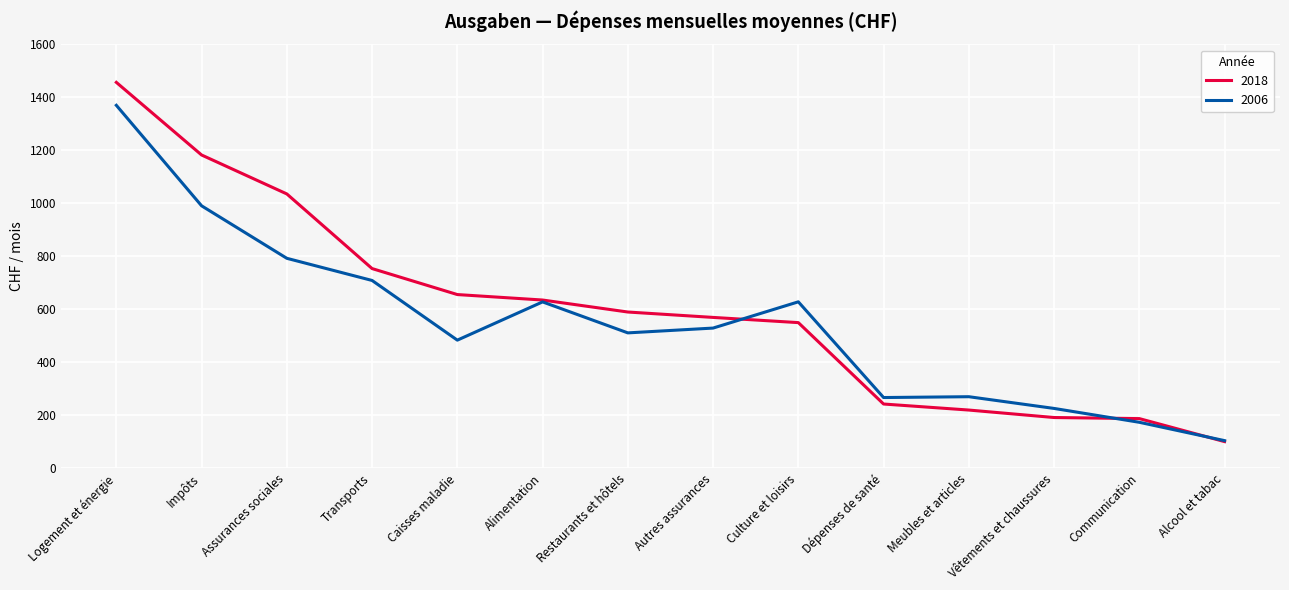

What is the spread (max minus min) of values at Culture et loisirs?

78.5